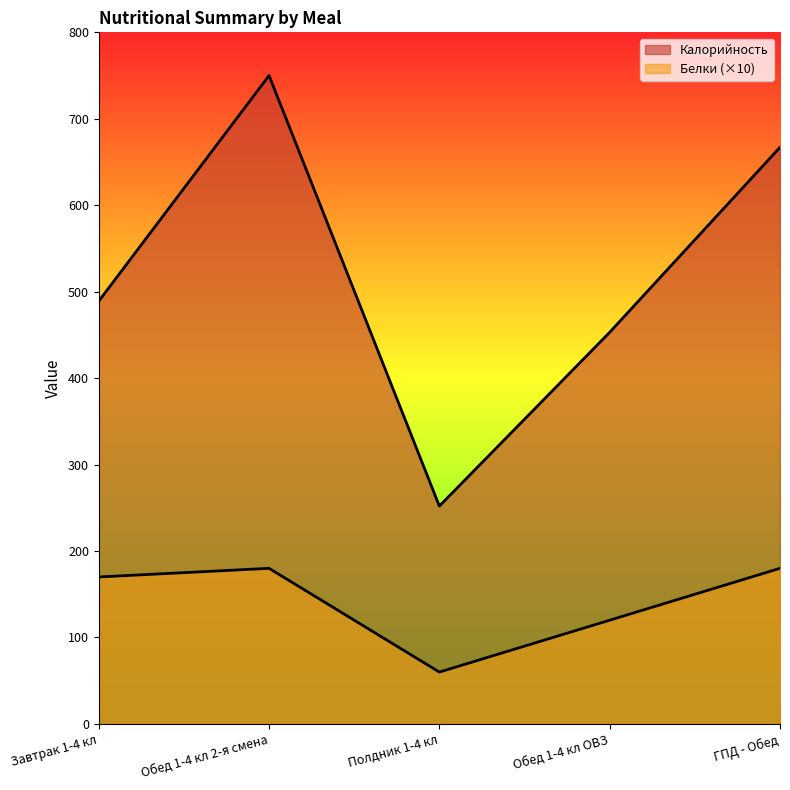

In Калорийность, how many points are higher than both neighbors (excluding endpoints)?

1